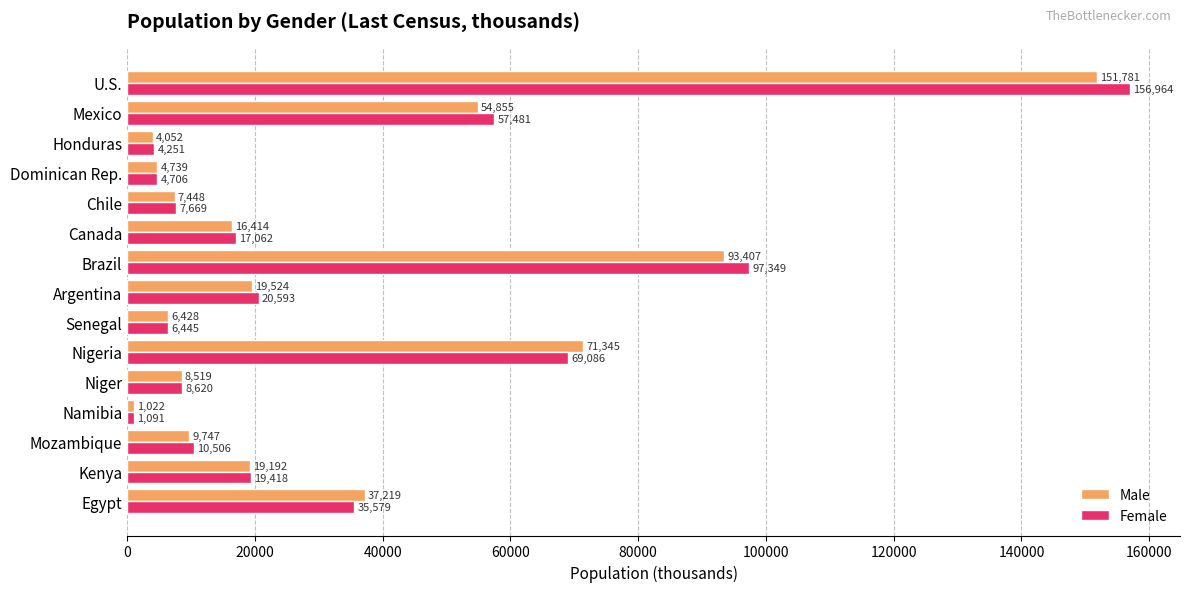

Which series has the largest total across all categories?

Female